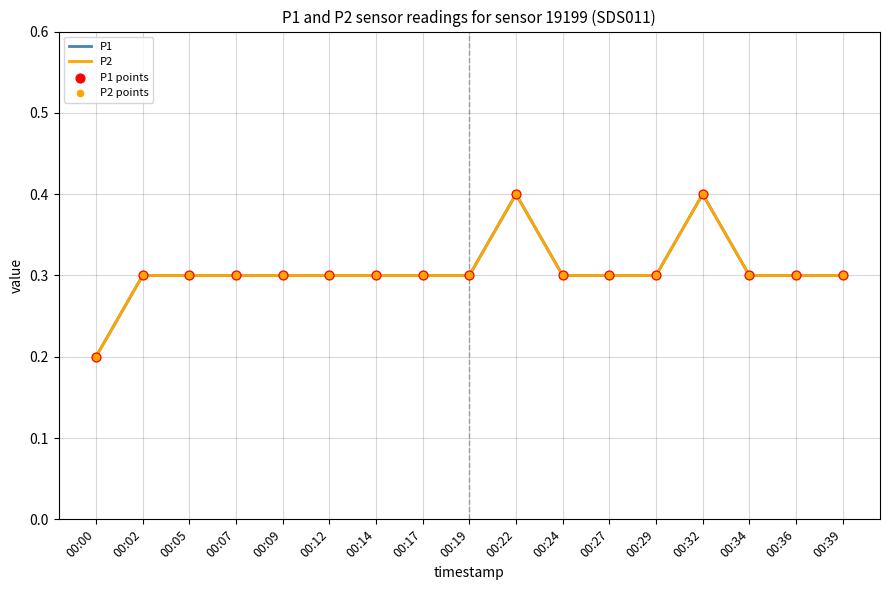

Which series has the largest total across all categories?

P1